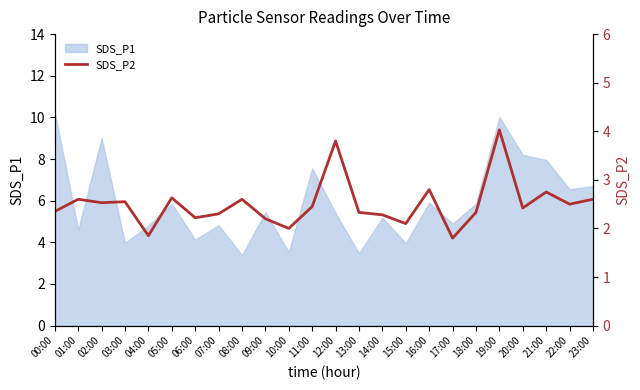

At which label is the value closest to 2?

10:00